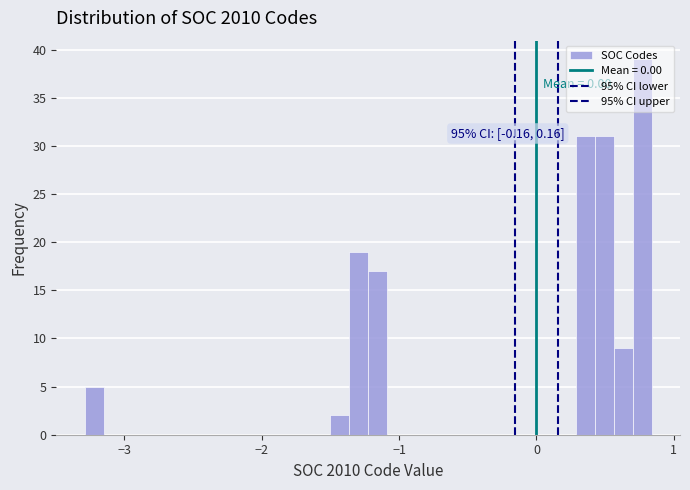

Read against the x-axis, roughly where is the centre of the tallest bar?

0.8